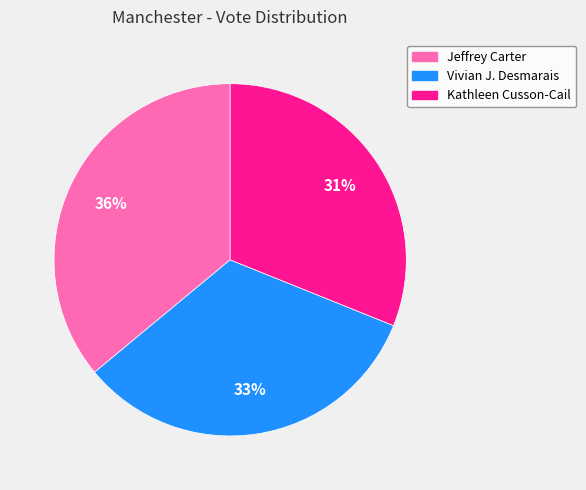

To the nearest percent, what portion does Jeffrey Carter represent?

36%